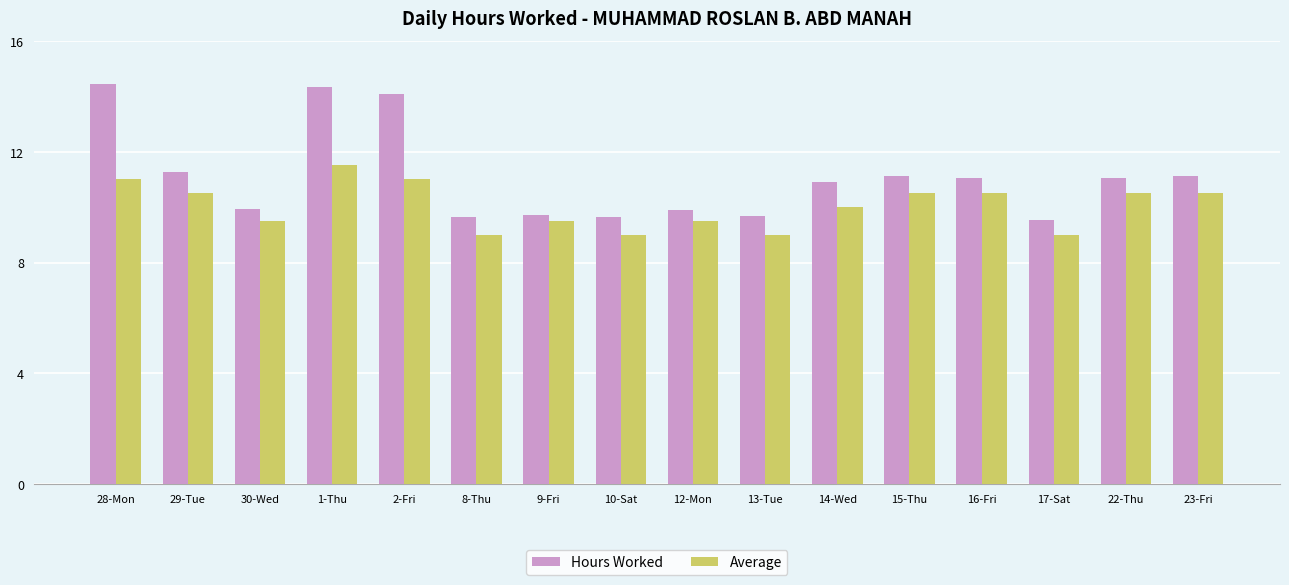

True or false: Average has a value of 9.5 at 12-Mon.

True